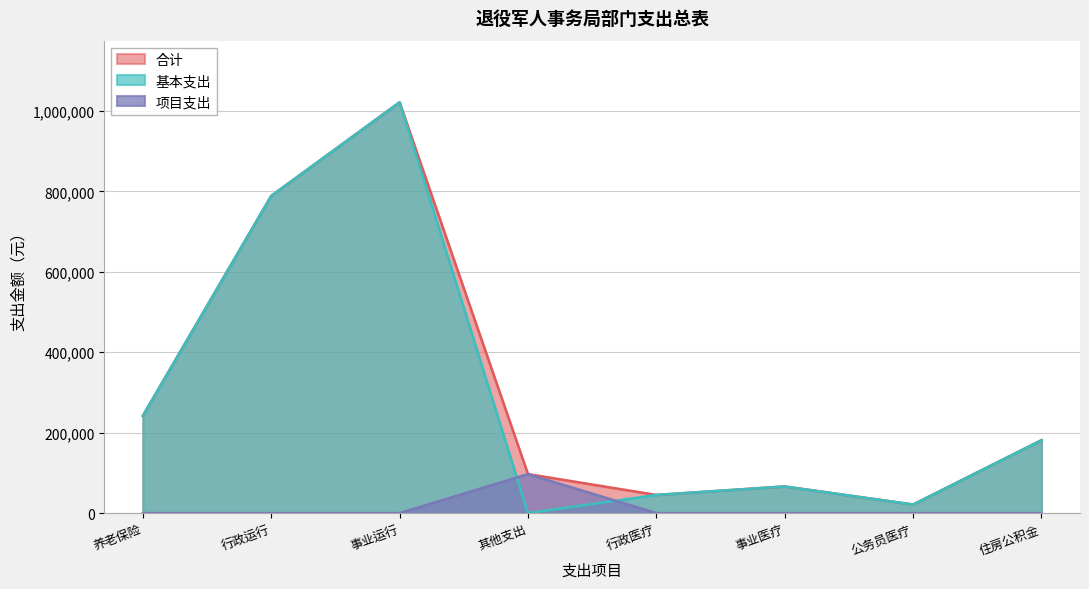

What is the difference between the highest and lowest values at 养老保险?

241930